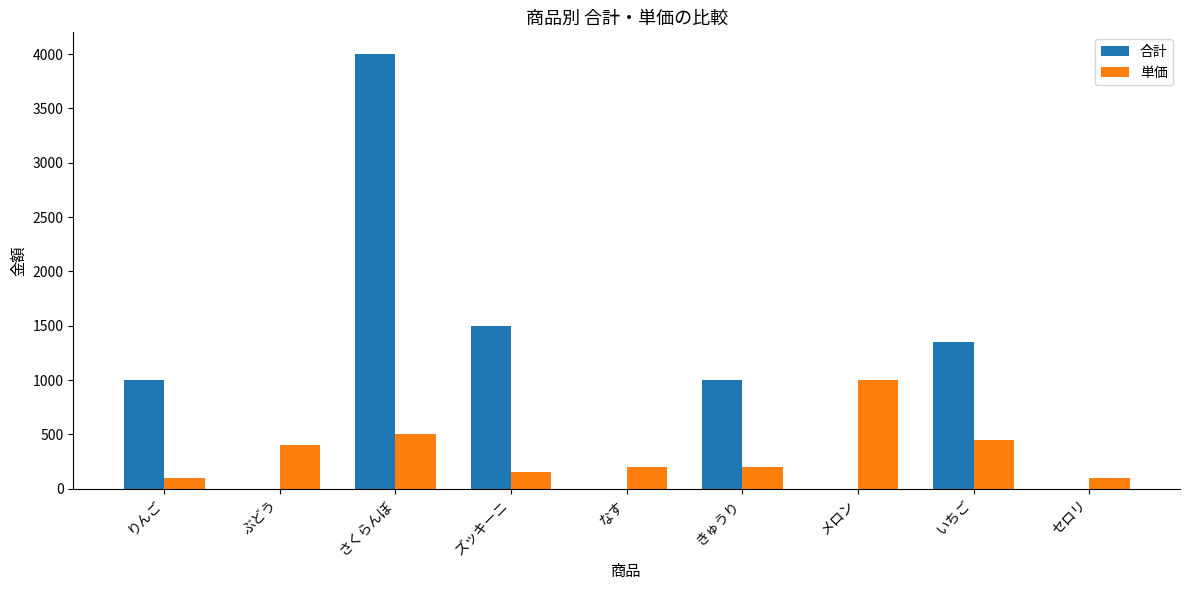

What is the sum of all 単価 values?

3100